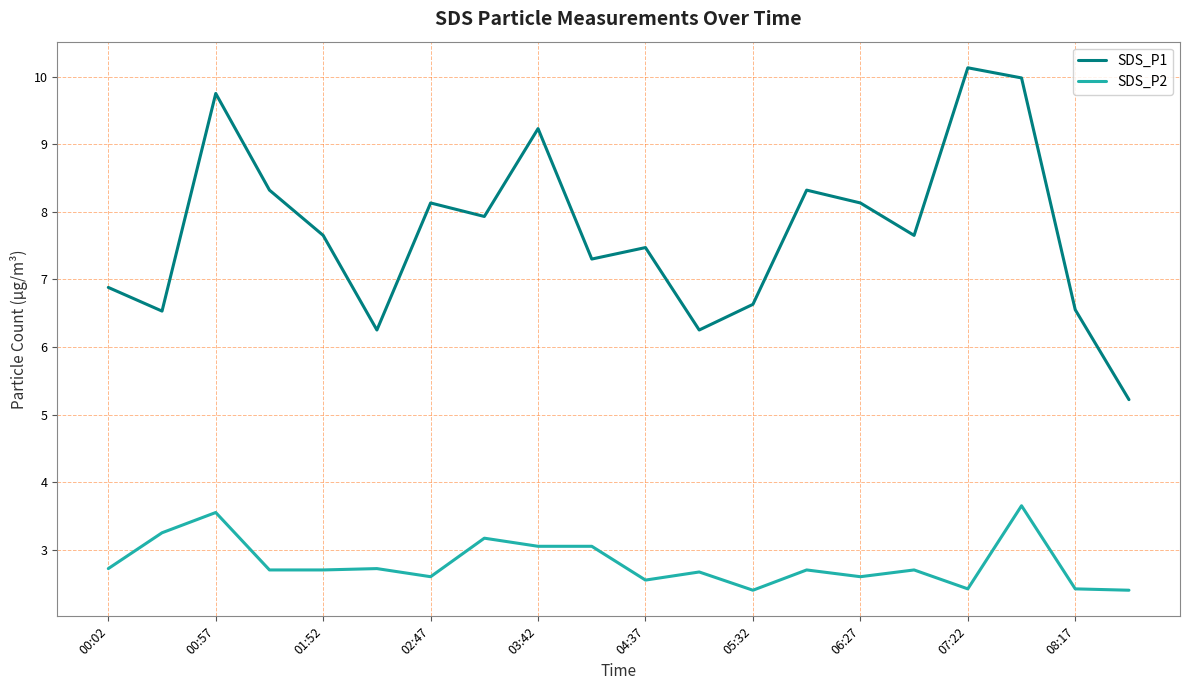

List the series in order of their peak value, highest first.

SDS_P1, SDS_P2